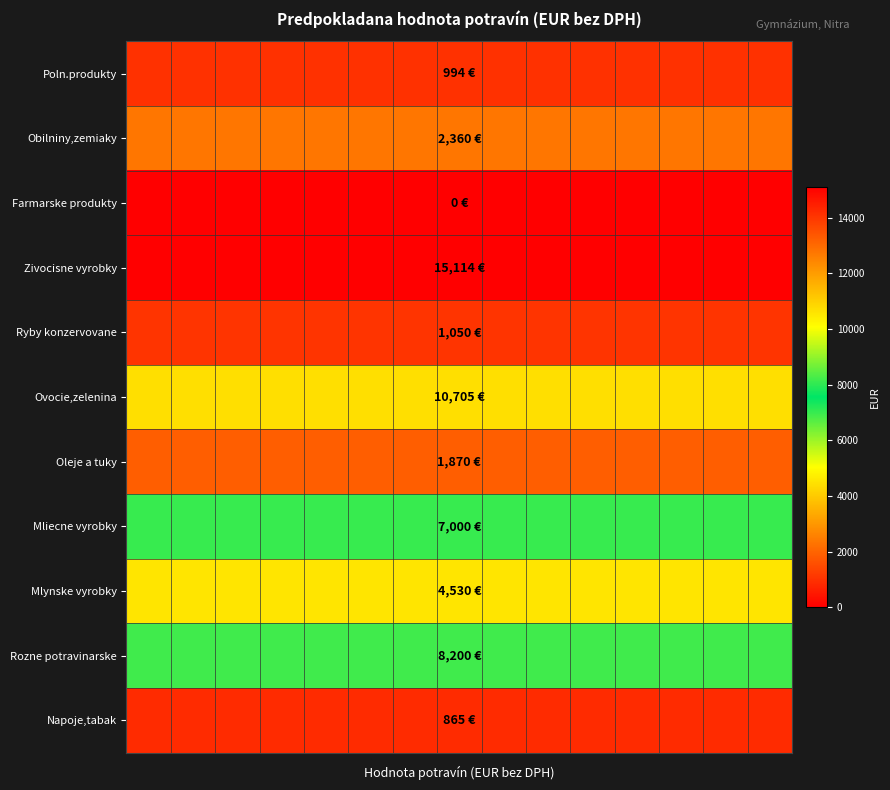

Which series has the largest range (max minus min)?

Poln.produkty